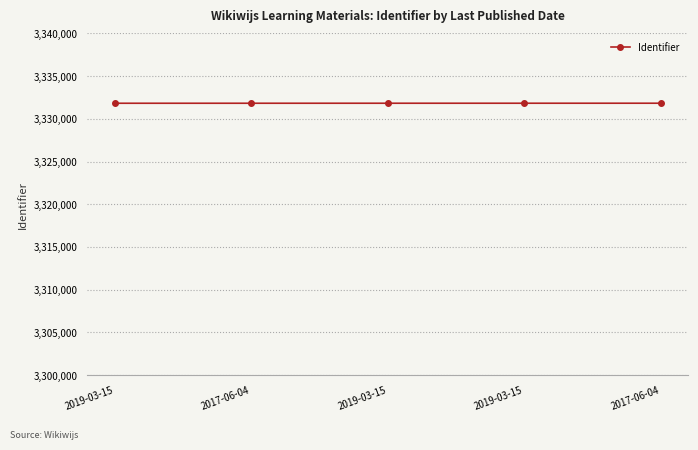

Count the number of data series in this chart.

1